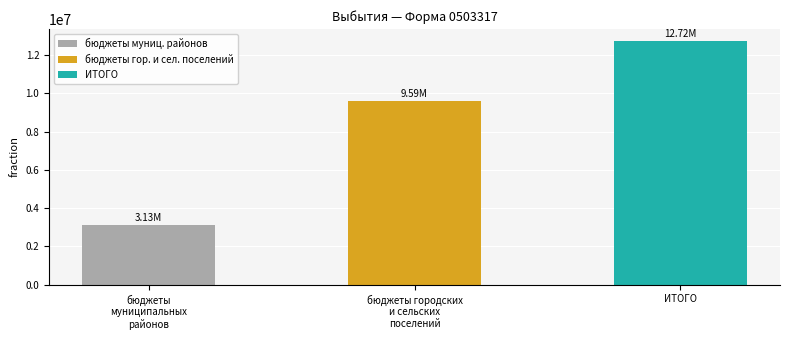

What is the smallest value displayed?

3134781.5